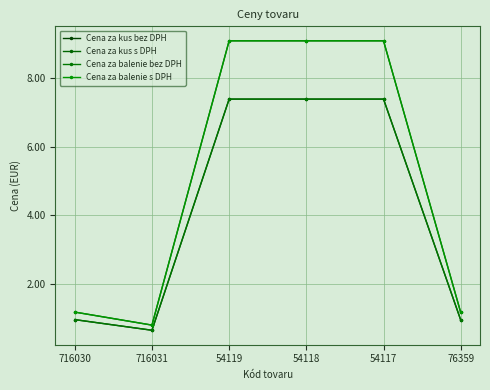

What is the sum of the Cena za kus bez DPH values at 54118 and 716030?

8.3